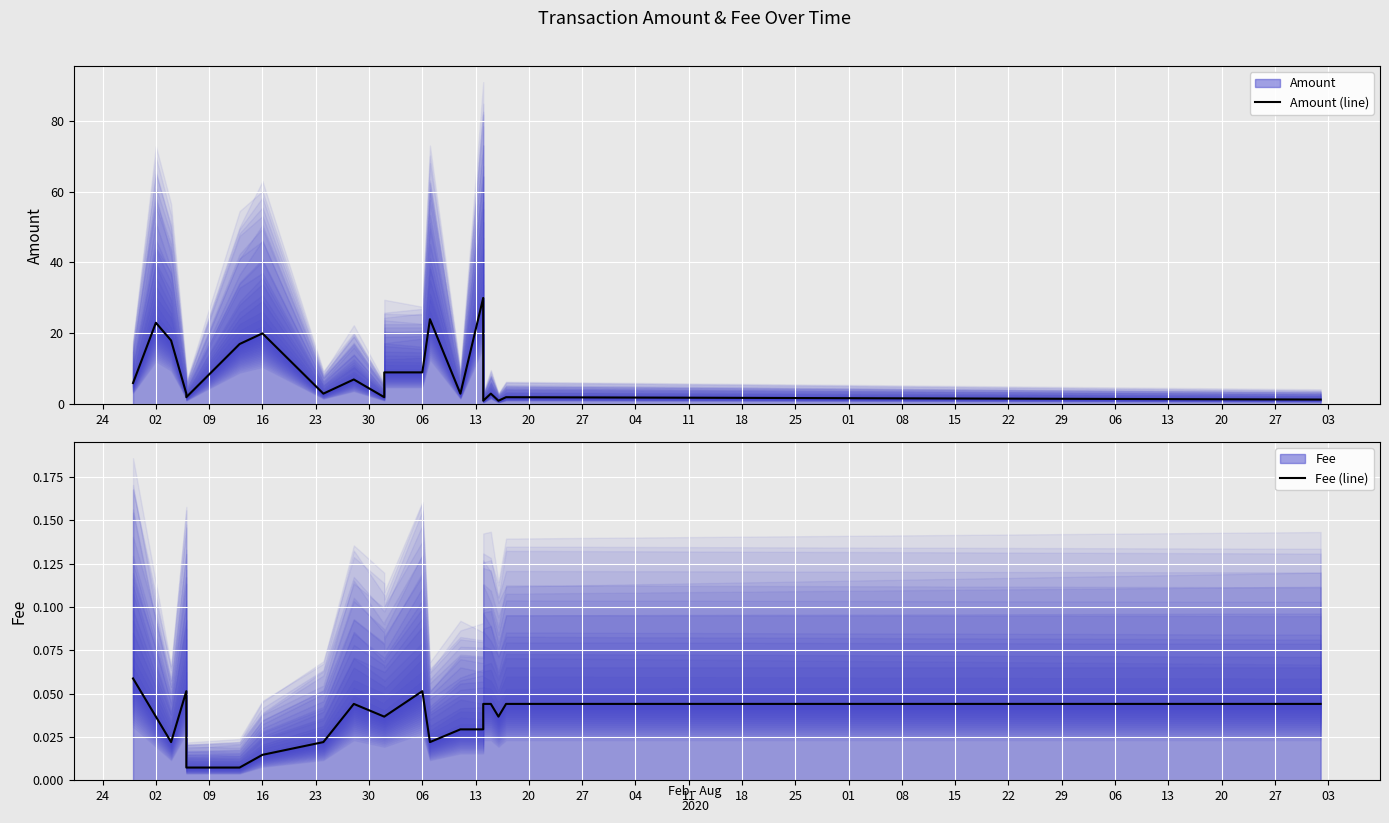

True or false: Amount (line) and Fee (line) intersect in this chart.

False